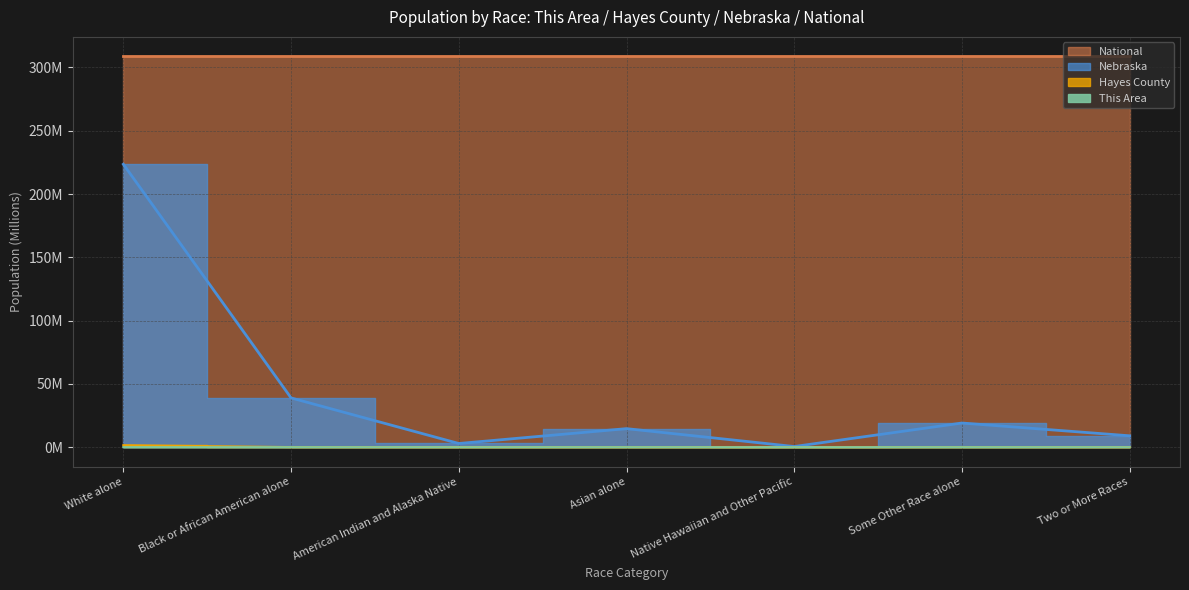

The Nebraska series shows 223.6 at White alone. True or false?

True